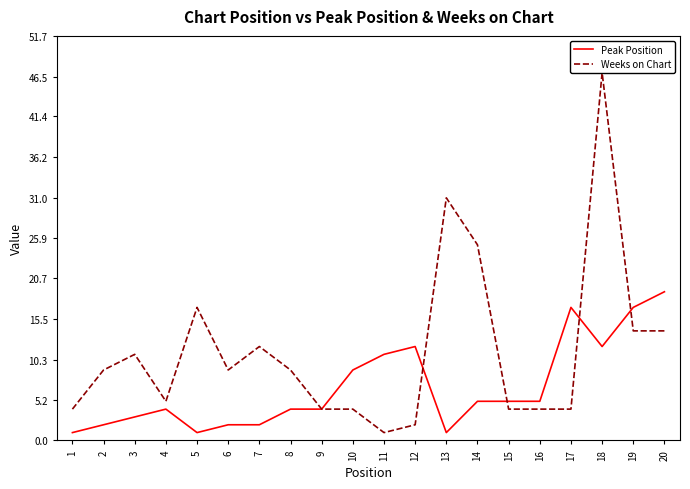

True or false: Peak Position and Weeks on Chart cross at least once.

True